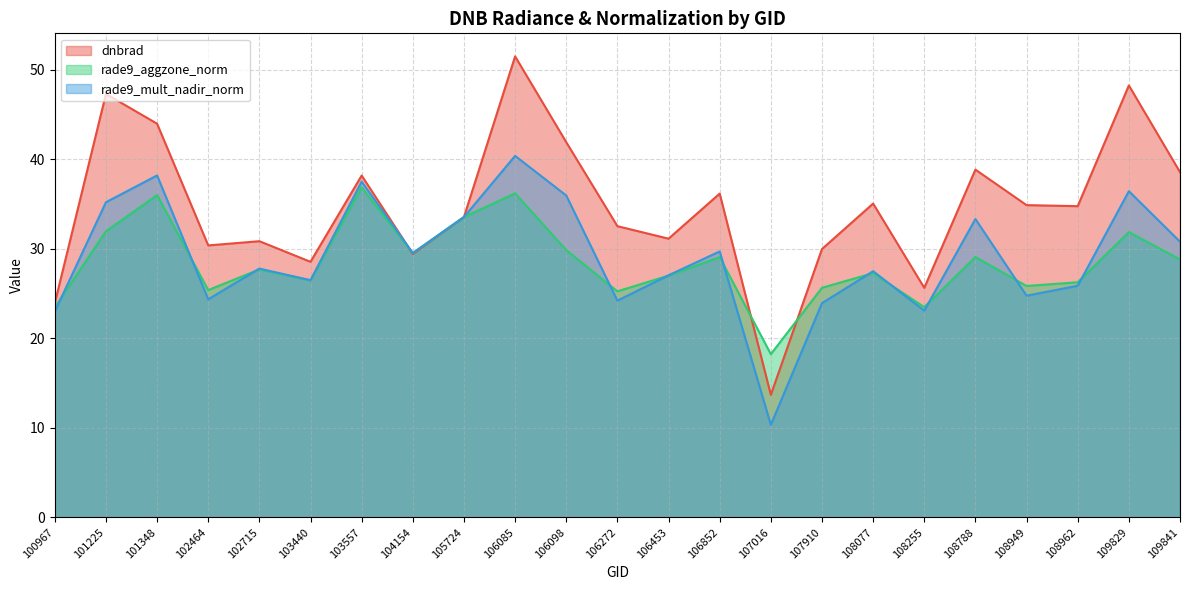

What is the average value of the dnbrad series?

34.7